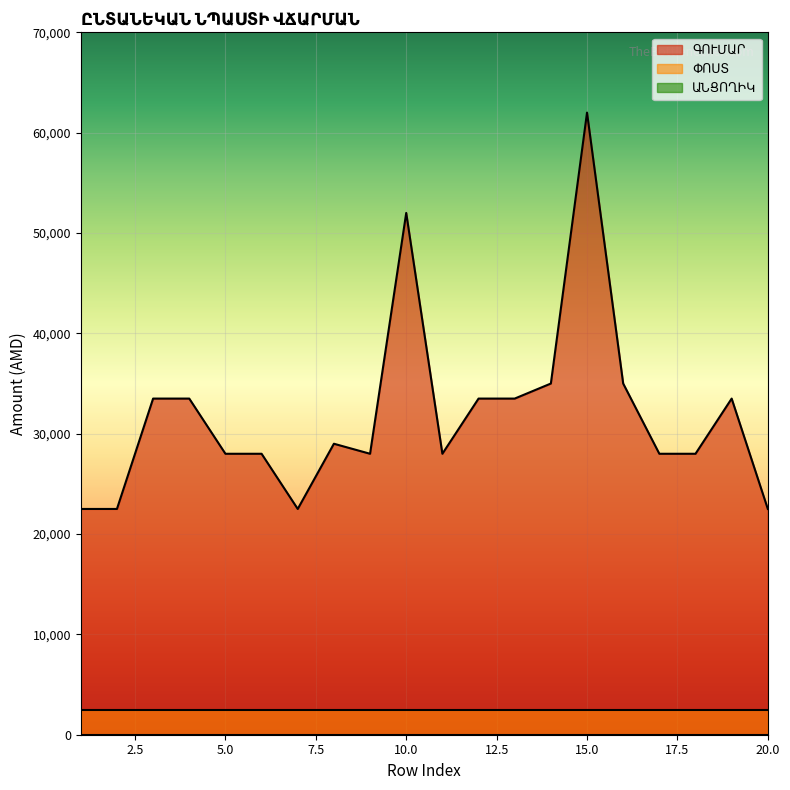

Reading right to left, extract all data points from this chart.

ԳՈՒՄԱՐ: 22500	33500	28000	28000	35000	62000	35000	33500	33500	28000	52000	28000	29000	22500	28000	28000	33500	33500	22500	22500
ՓՈՍՏ: 2504	2504	2504	2504	2504	2504	2504	2504	2504	2504	2504	2504	2504	2504	2504	2504	2504	2504	2504	2504
ԱՆՑՈՂԻԿ: 0	0	0	0	0	0	0	0	0	0	0	0	0	0	0	0	0	0	0	0